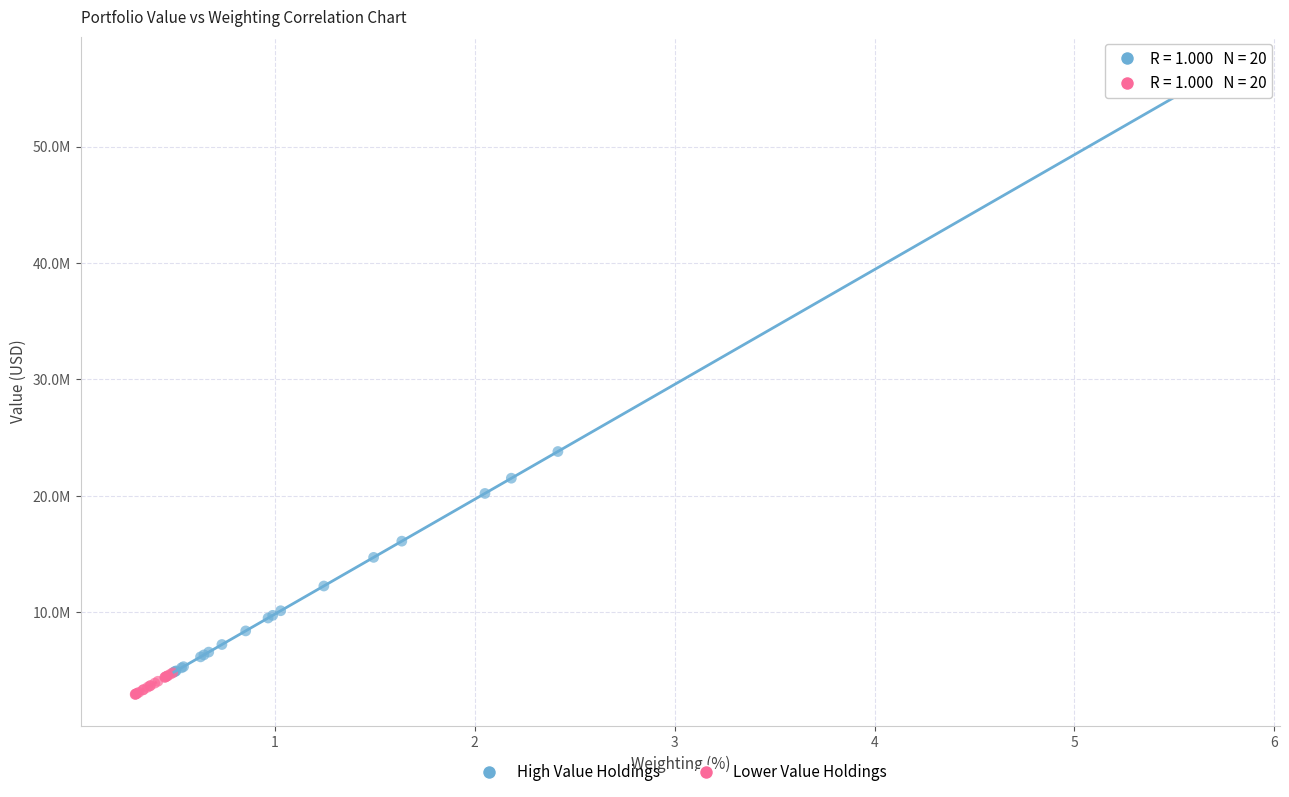

What are all the series names shown in the legend?

High Value Holdings, Lower Value Holdings